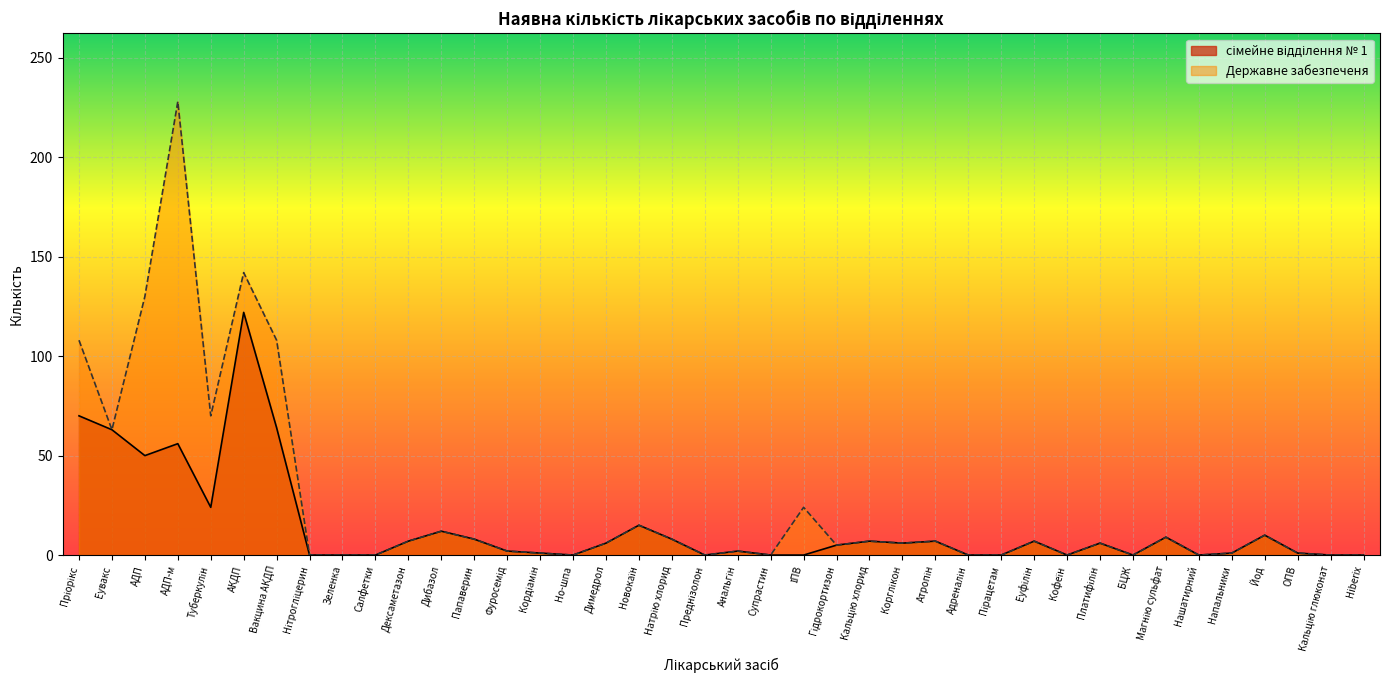

How many series are shown in this chart?

2